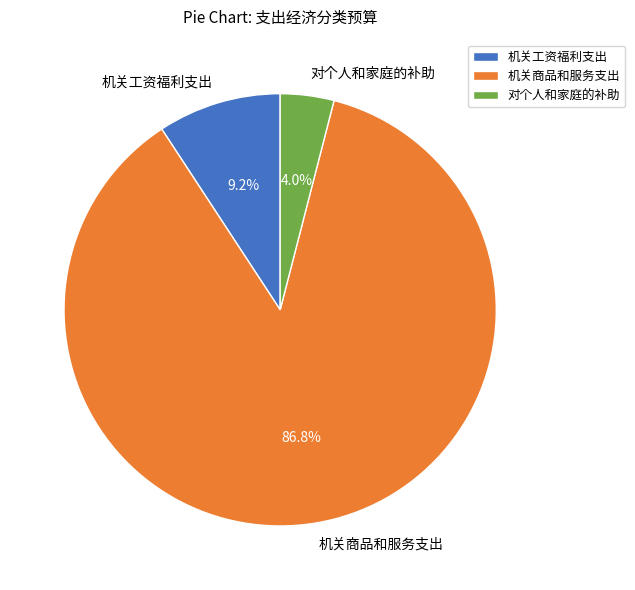

Is it true that 机关工资福利支出 is 9% of the pie?

True